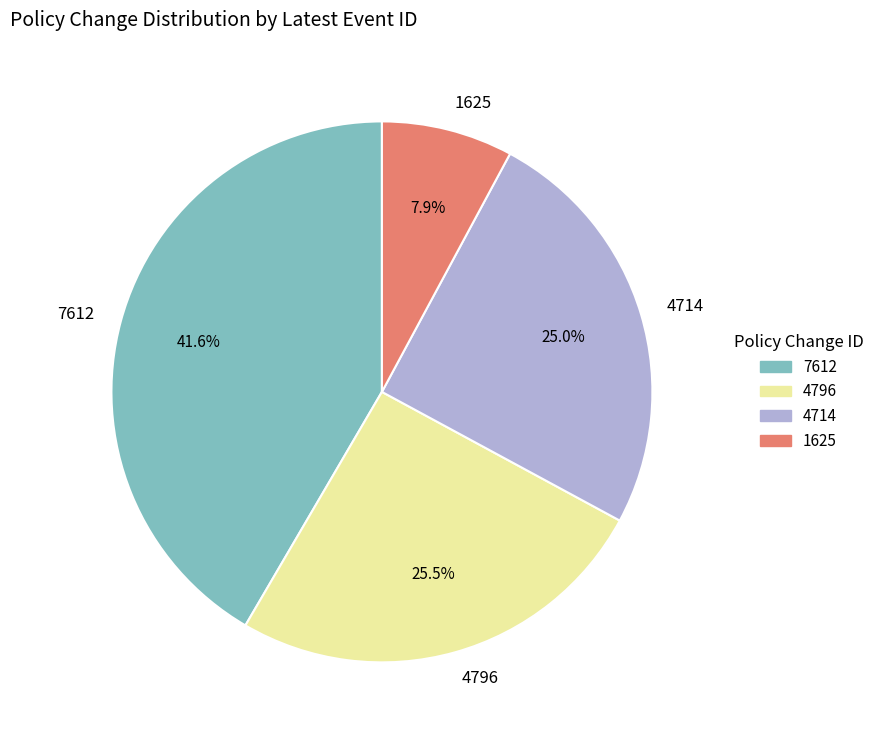

To the nearest percent, what is the difference between the 7612 and 4796 slice percentages?

16%